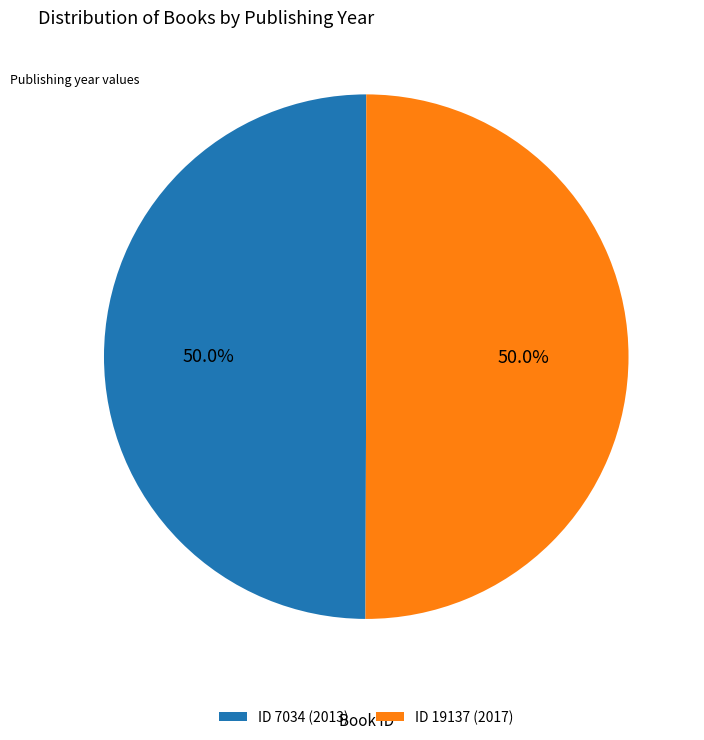

What is the ratio of the value at ID 19137 (2017) to the value at ID 7034 (2013)?

1.0